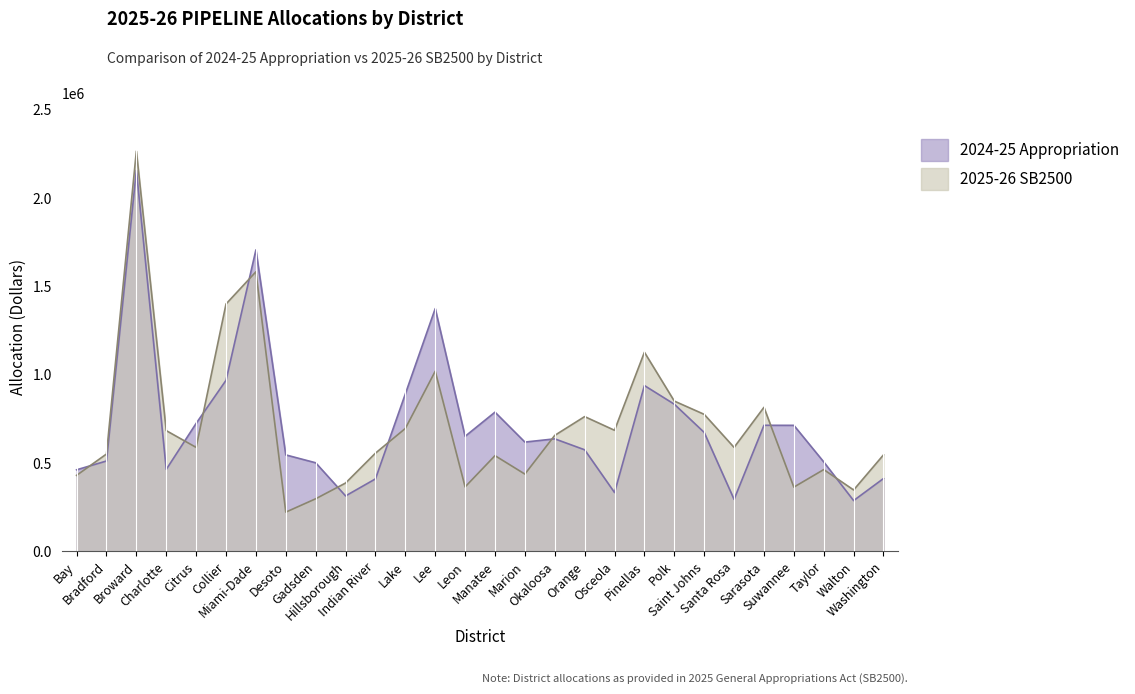

How many interior local valleys does the 2024-25 Appropriation series have?

7